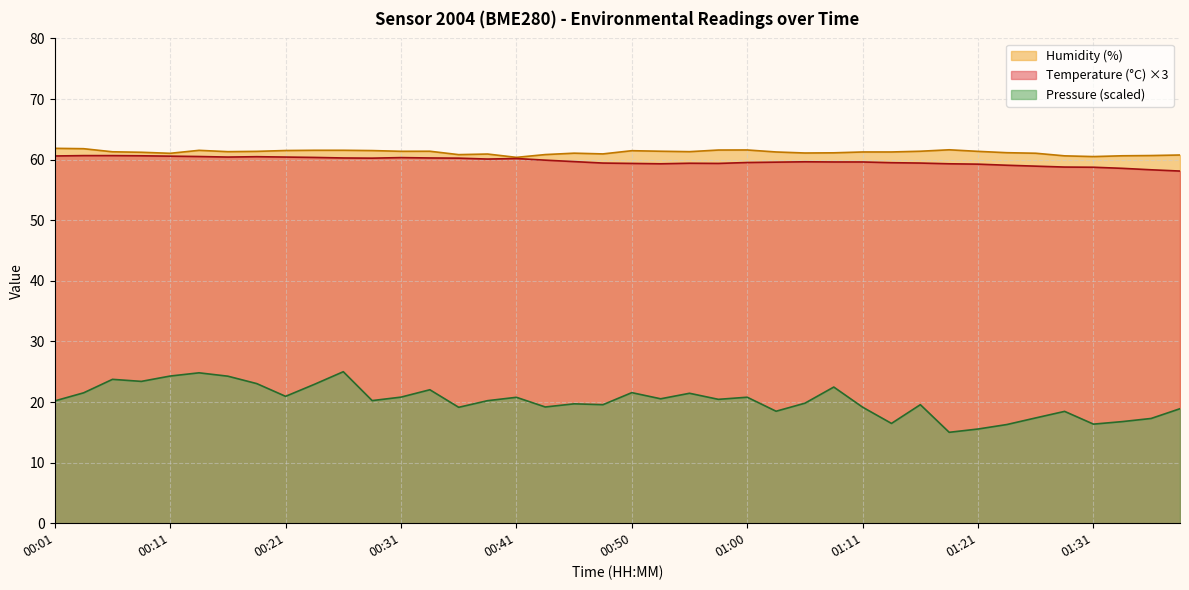

How many lines are shown in the chart?

3